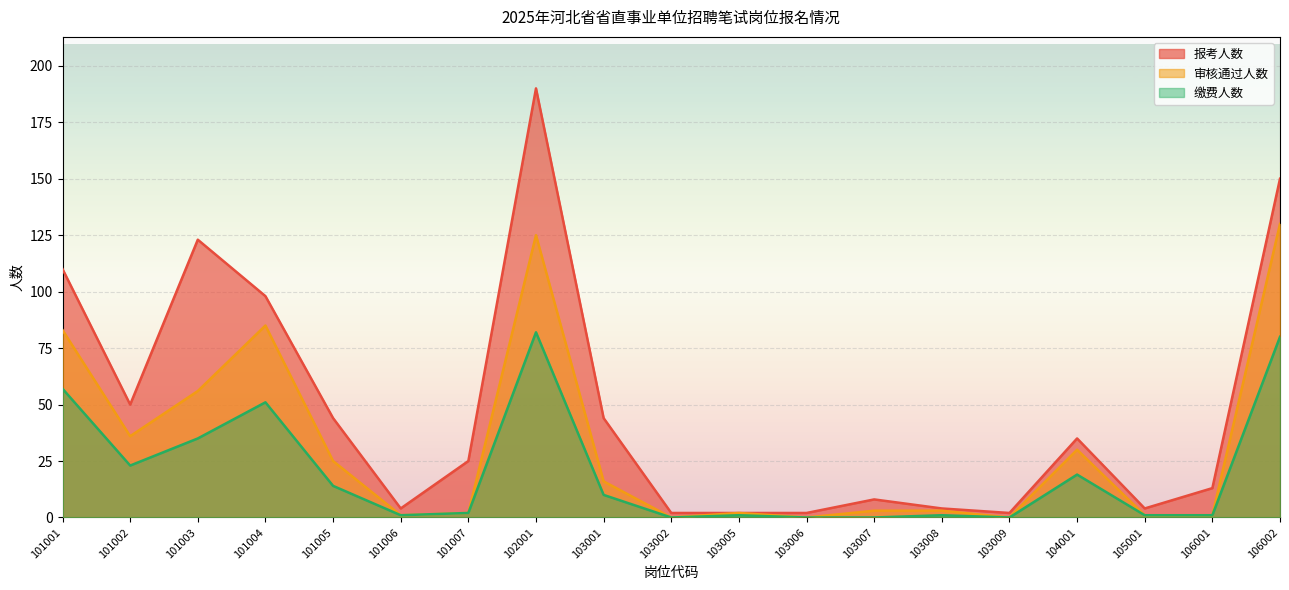

What is the difference between the second highest and second lowest values in the 缴费人数 series?

80